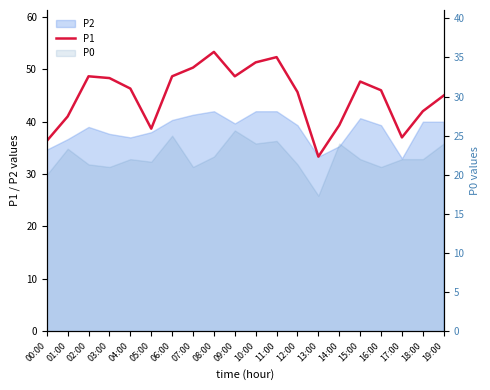

How many interior local valleys (lower than both neighbors) does the data have?

4